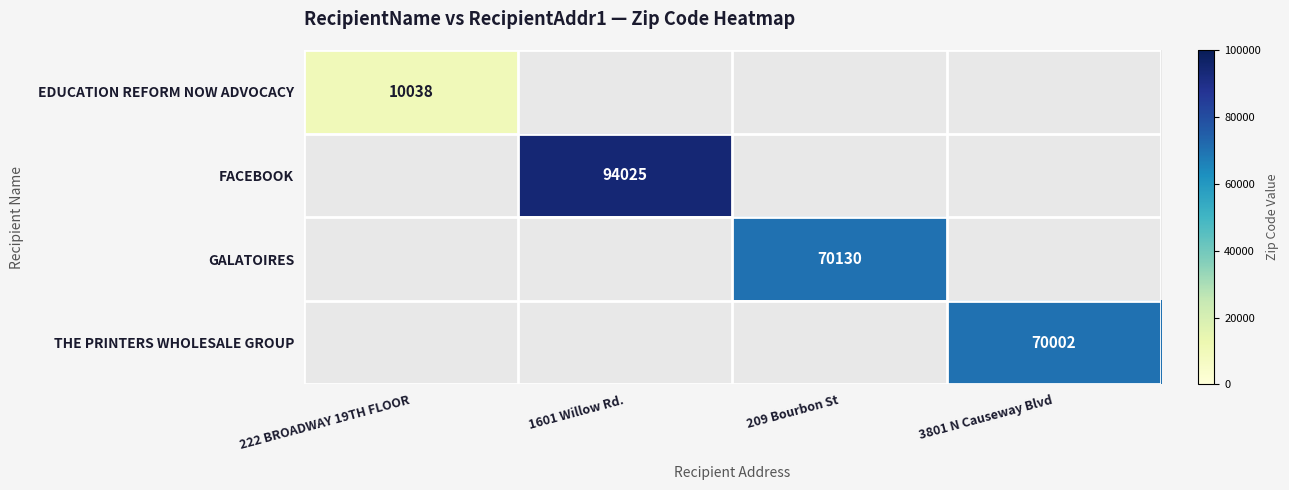

True or false: GALATOIRES has a value of 28982 at 209 Bourbon St.

False